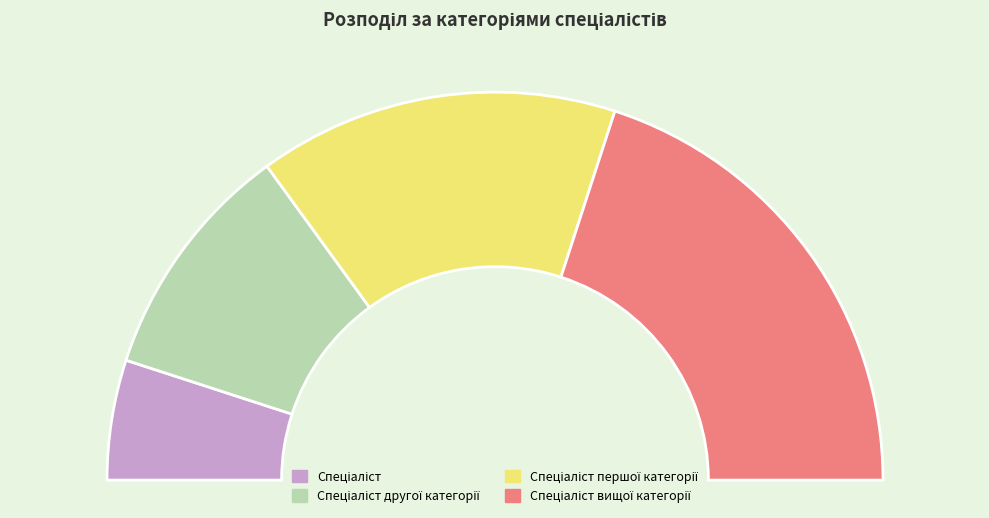

Which has a higher value, Спеціаліст or Спеціаліст першої категорії?

Спеціаліст першої категорії